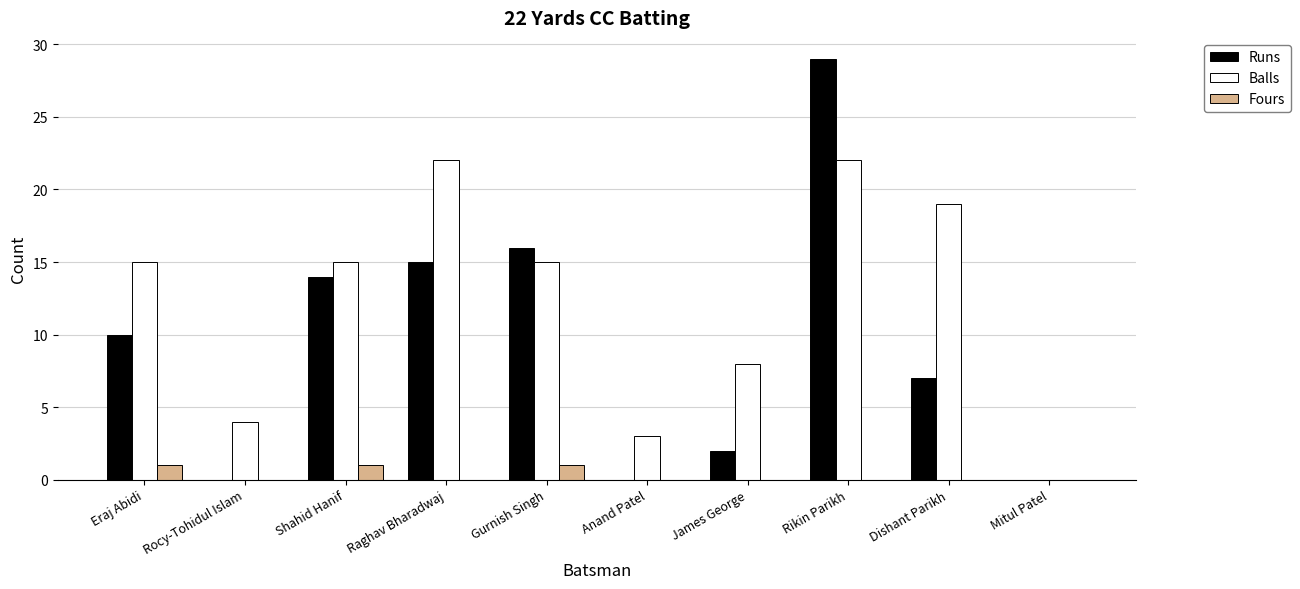

Which series changed the most between Rocy-Tohidul Islam and Gurnish Singh?

Runs